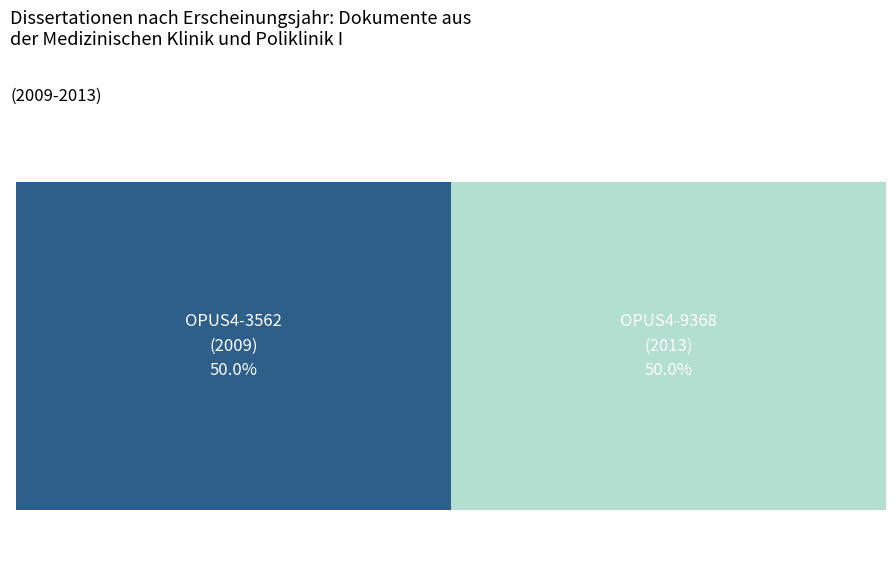

Rank the categories by value from lowest to highest.

OPUS4-3562, OPUS4-9368